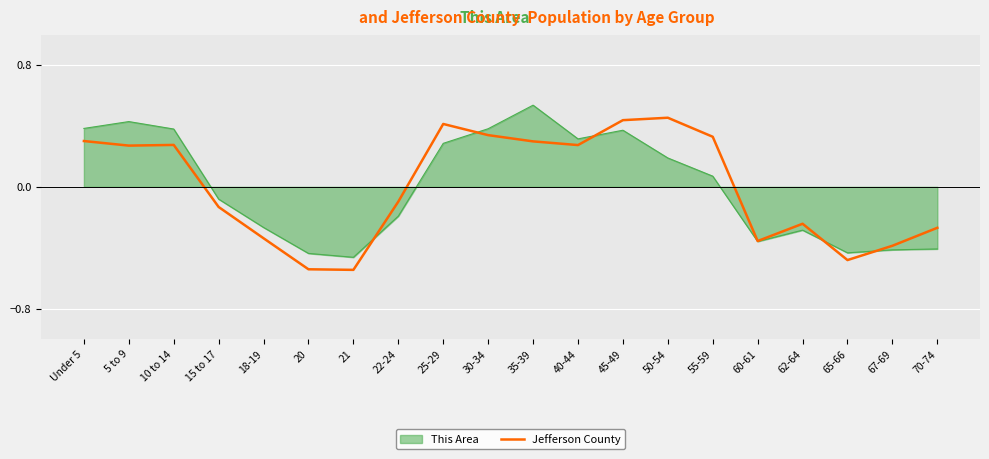

Rank the series by their maximum value, from highest to lowest.

This Area, Jefferson County